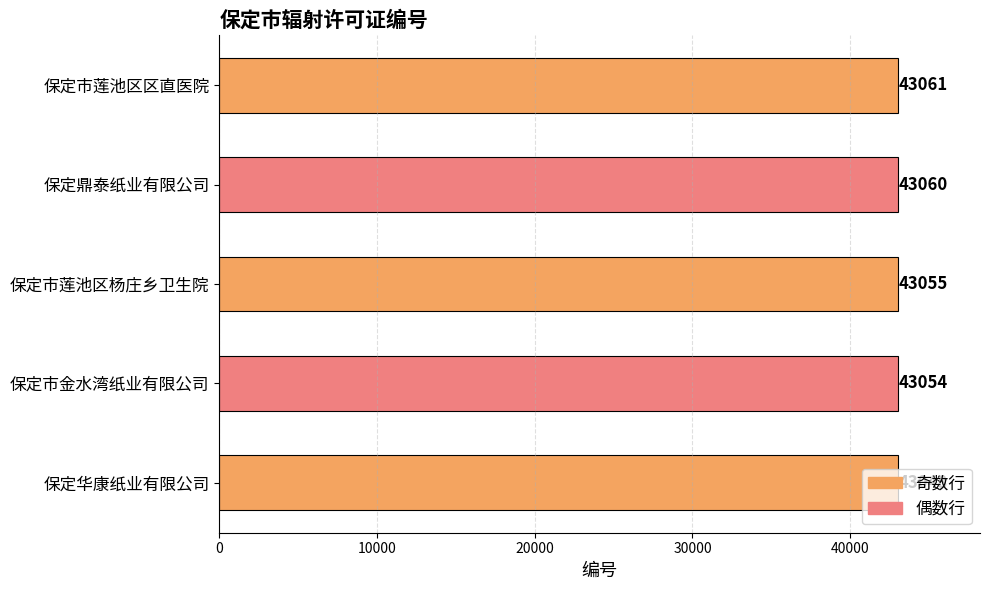

List the labels in order of value, smallest first.

保定华康纸业有限公司, 保定市金水湾纸业有限公司, 保定市莲池区杨庄乡卫生院, 保定鼎泰纸业有限公司, 保定市莲池区区直医院